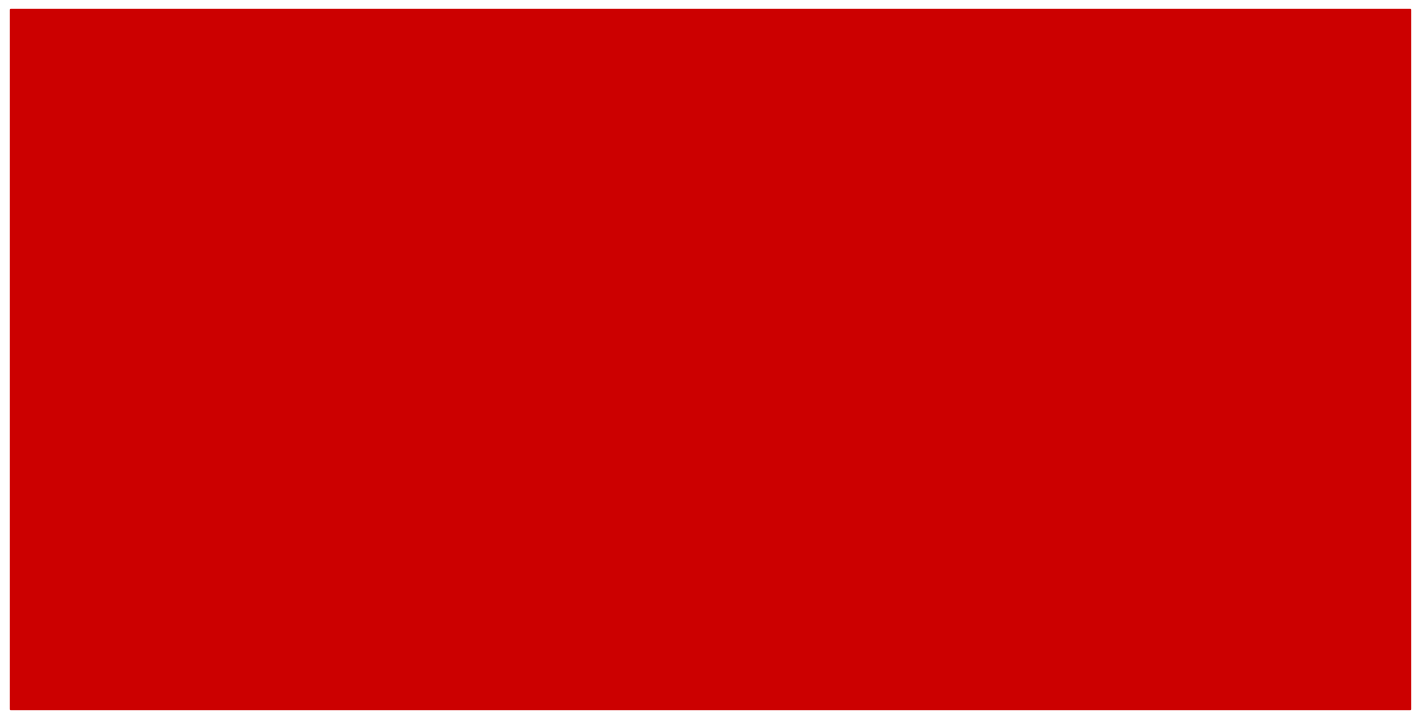

Which category has the highest value in the Number of Editions series?

Alice's Adventures
in Wonderland